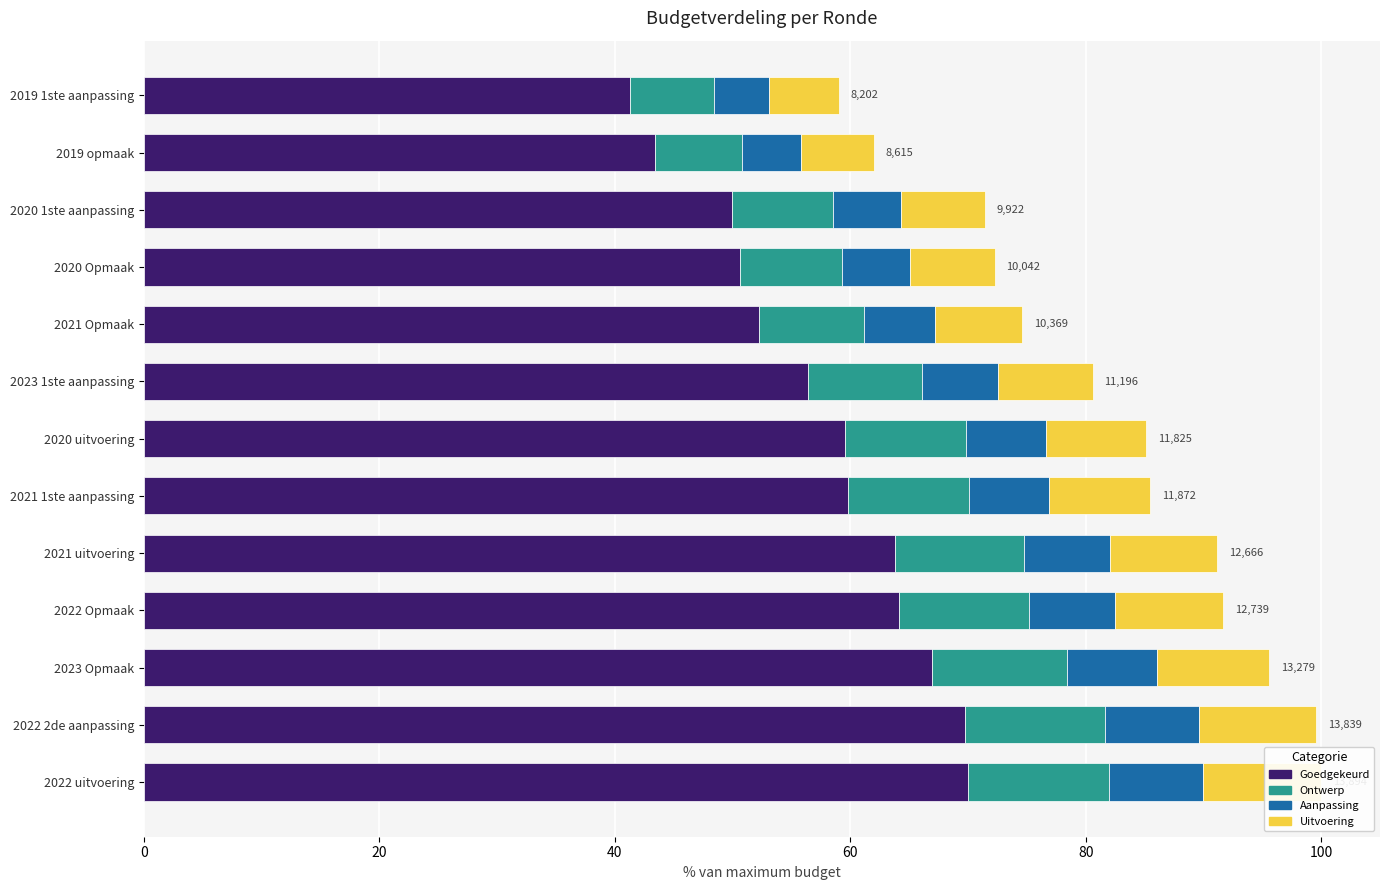

What are all the series names shown in the legend?

Goedgekeurd, Ontwerp, Aanpassing, Uitvoering